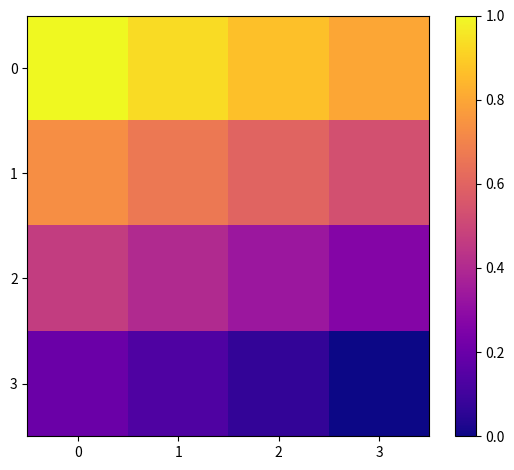

What is the spread (max minus min) of values at 1?

64000.0